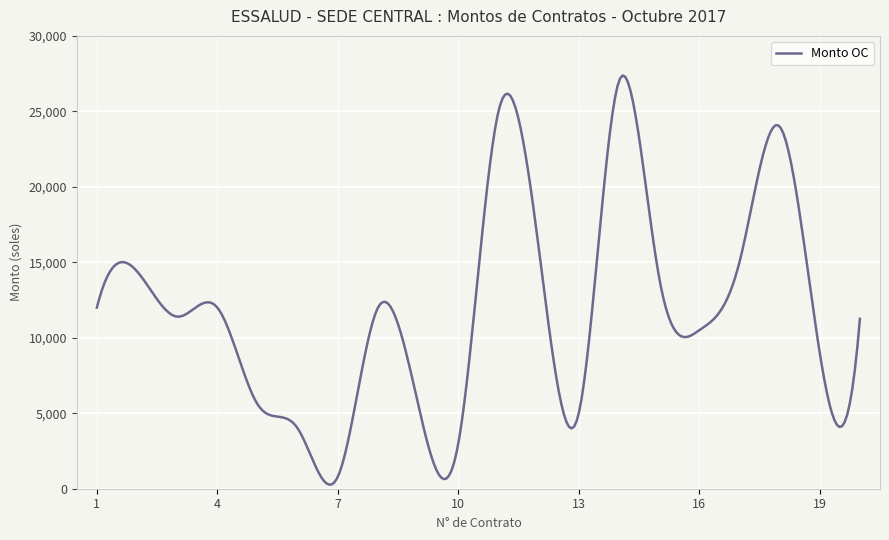

What is the difference between the maximum and minimum values?

27102.7